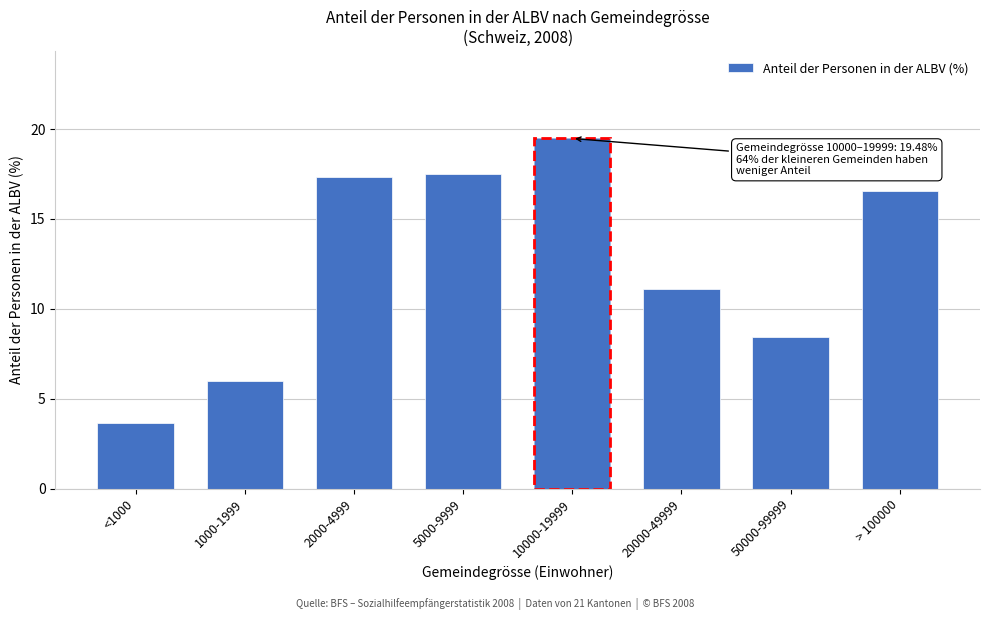

Reading right to left, what are all the values shown in this chart?

> 100000=16.5	50000-99999=8.5	20000-49999=11.1	10000-19999=19.5	5000-9999=17.5	2000-4999=17.3	1000-1999=6.0	<1000=3.6